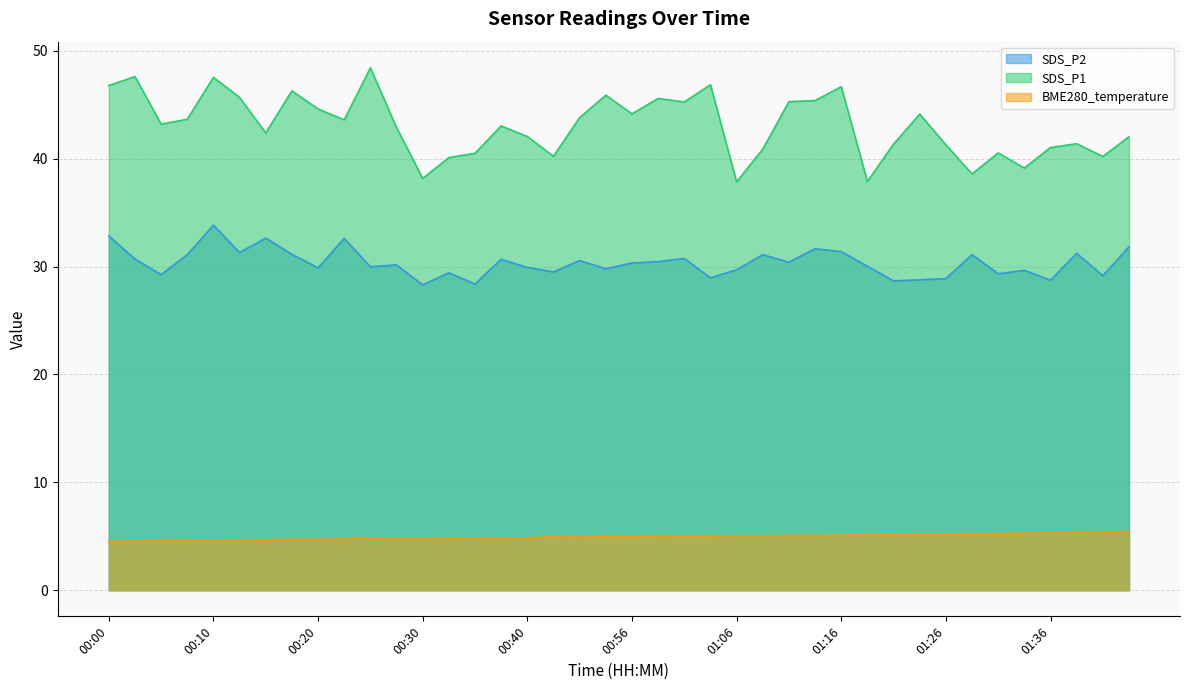

True or false: BME280_temperature has more than 0 interior local peaks.

True